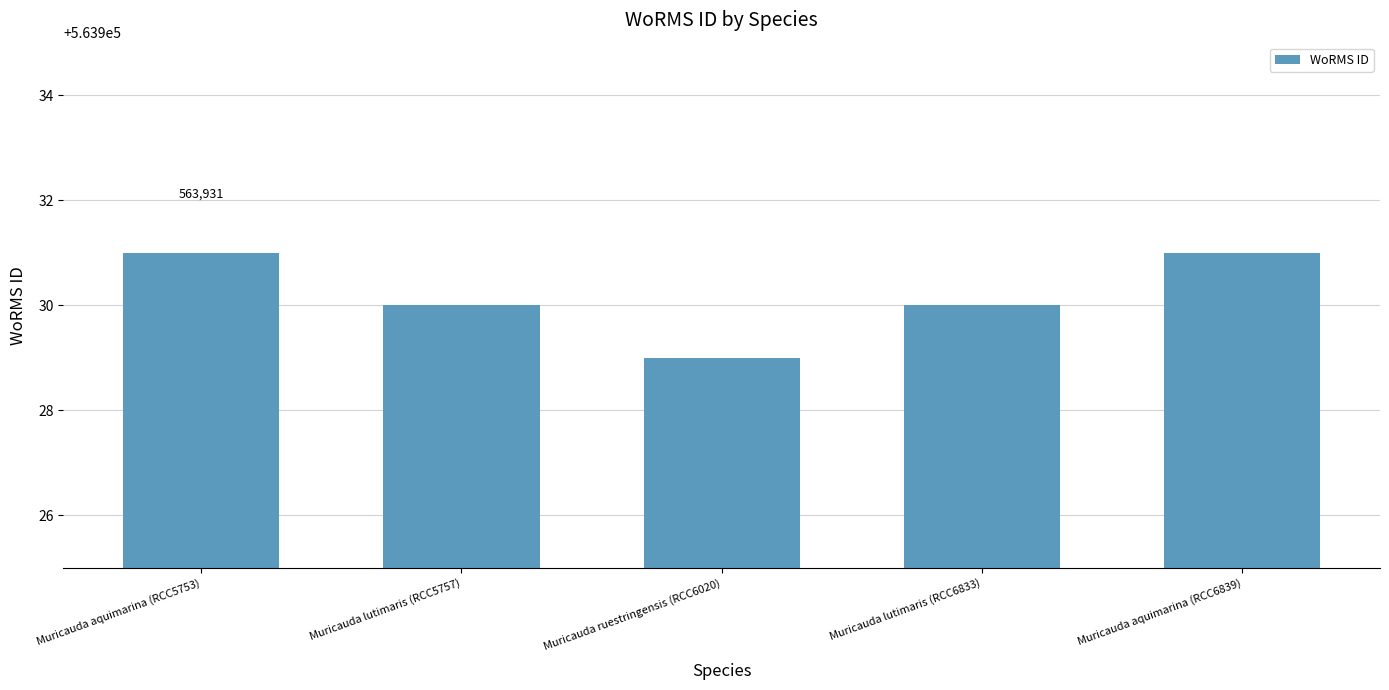

Is it true that the value at Muricauda aquimarina (RCC6839) is 563931?

True